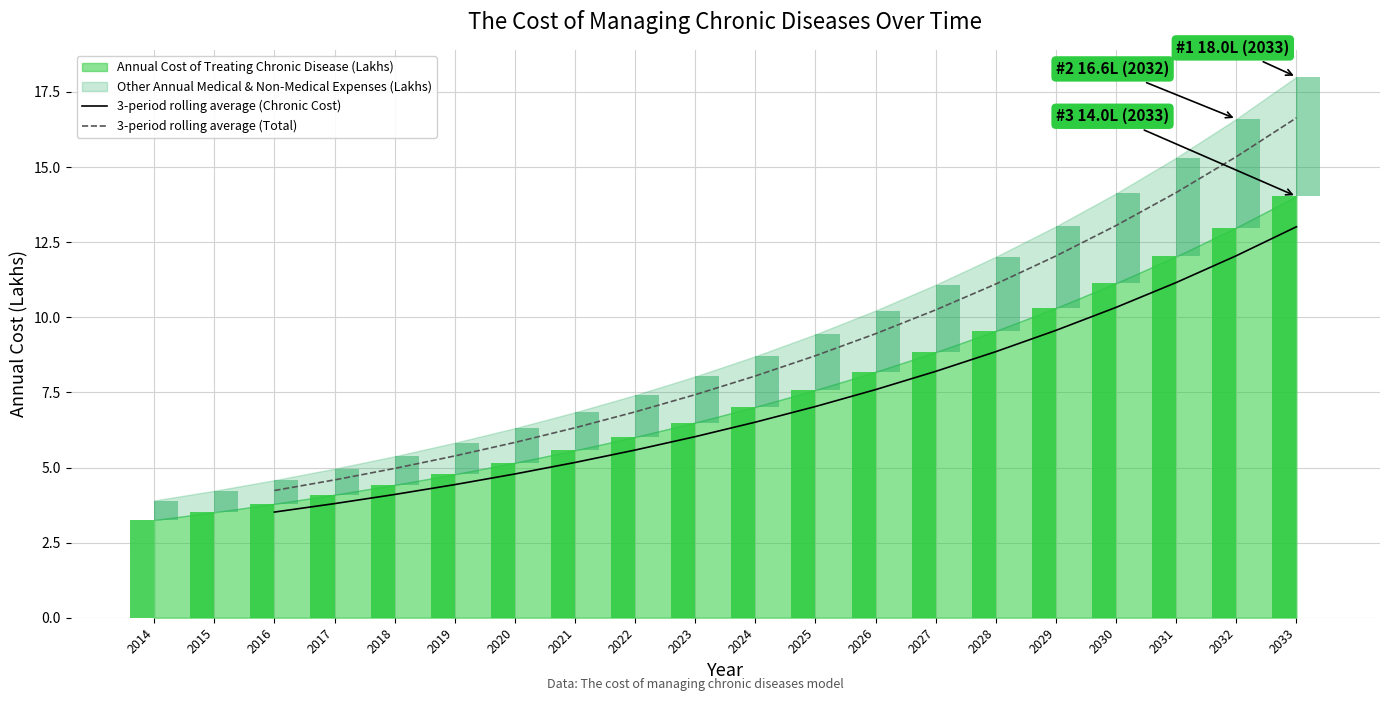

What is the difference between the highest and lowest values at 2027?

2.0